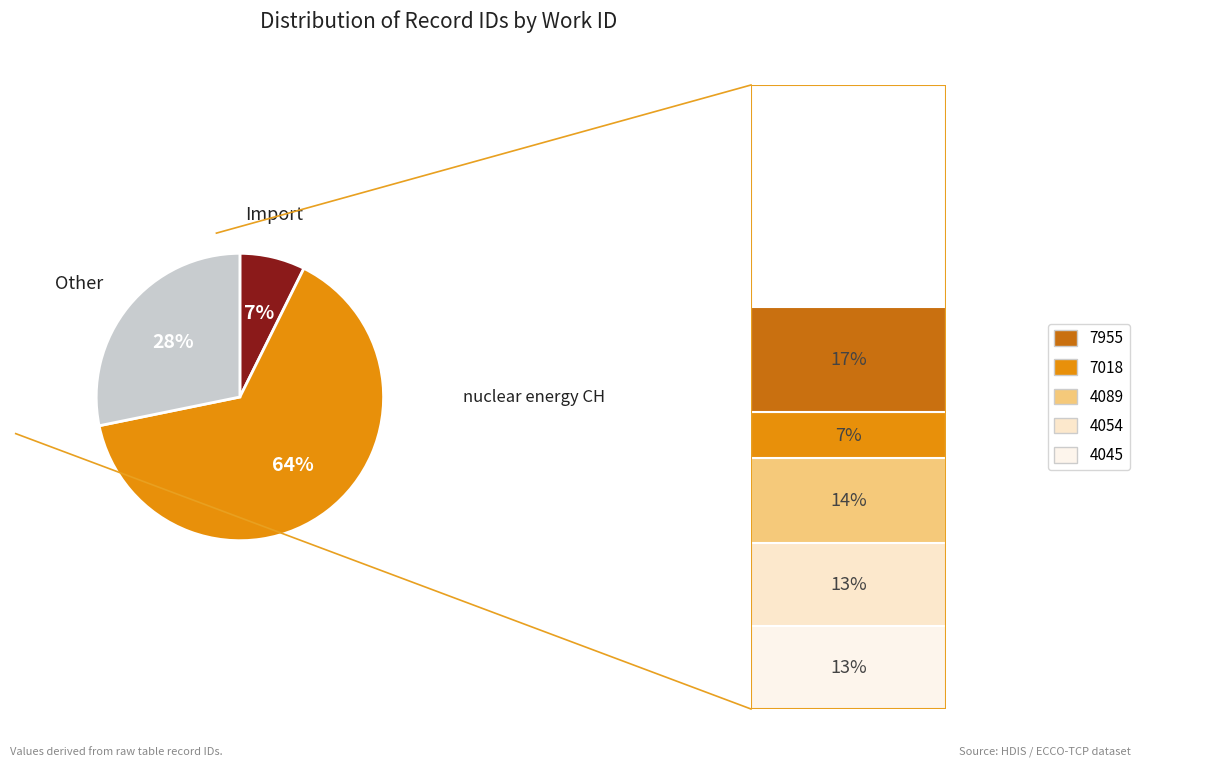

To the nearest percent, what is the average slice percentage?

33%